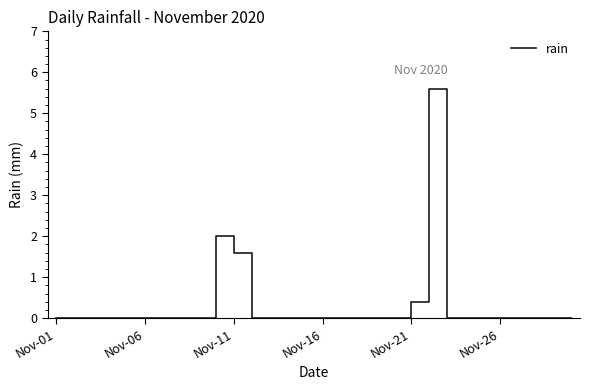

What is the greatest value displayed?

5.6